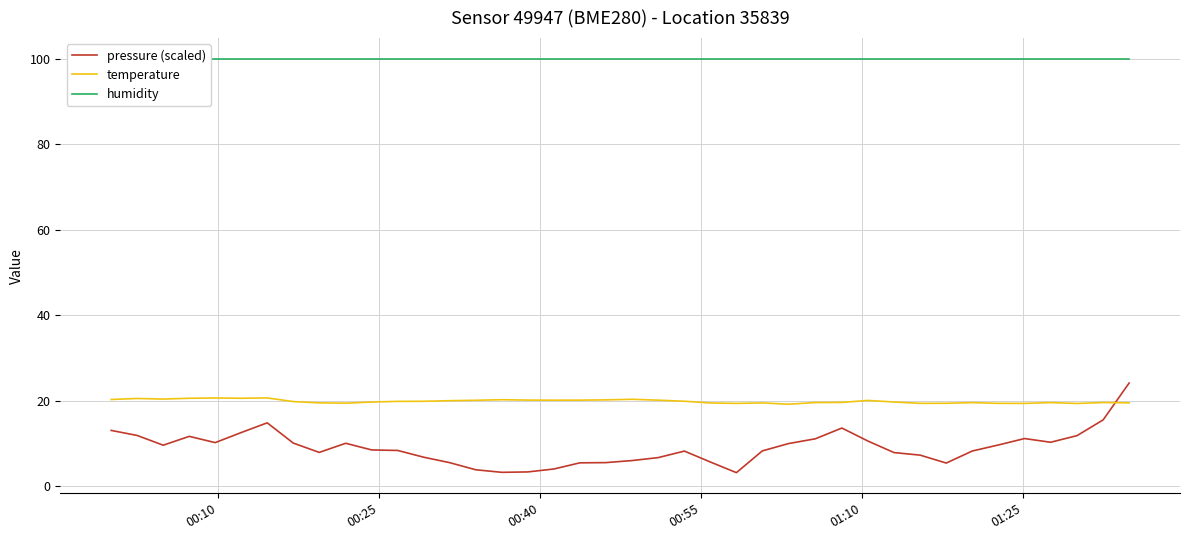

What is the minimum value for temperature?

19.2